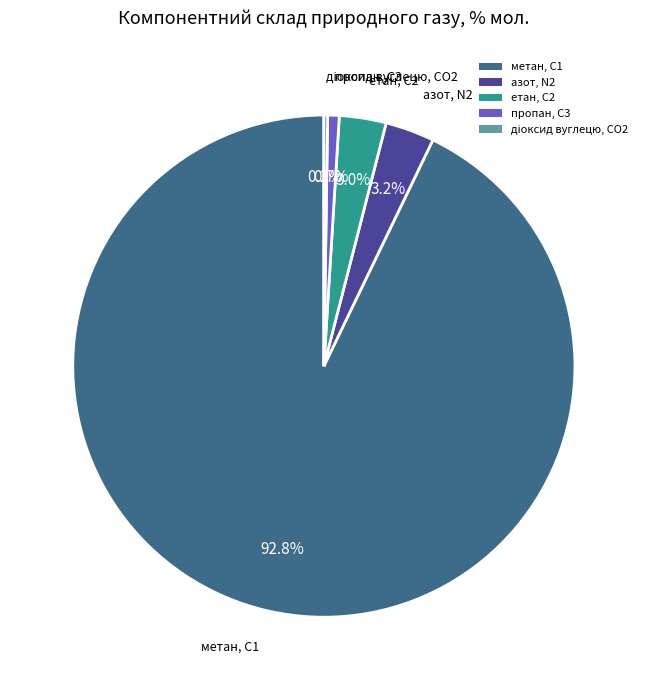

Which slice is the largest?

метан, С1